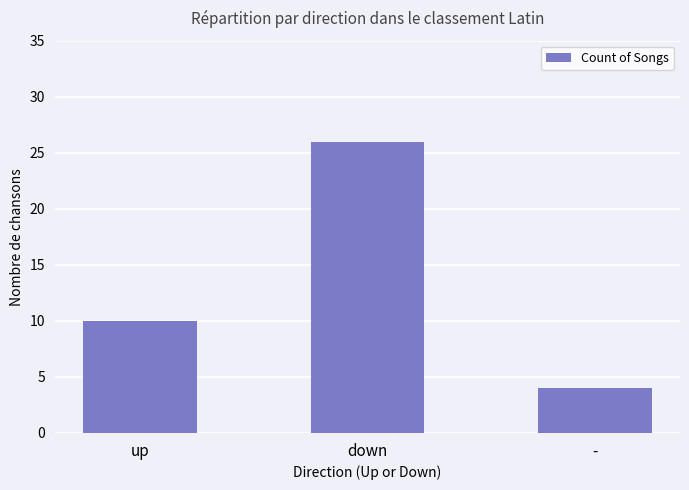

What is the difference between the values at - and up?

6